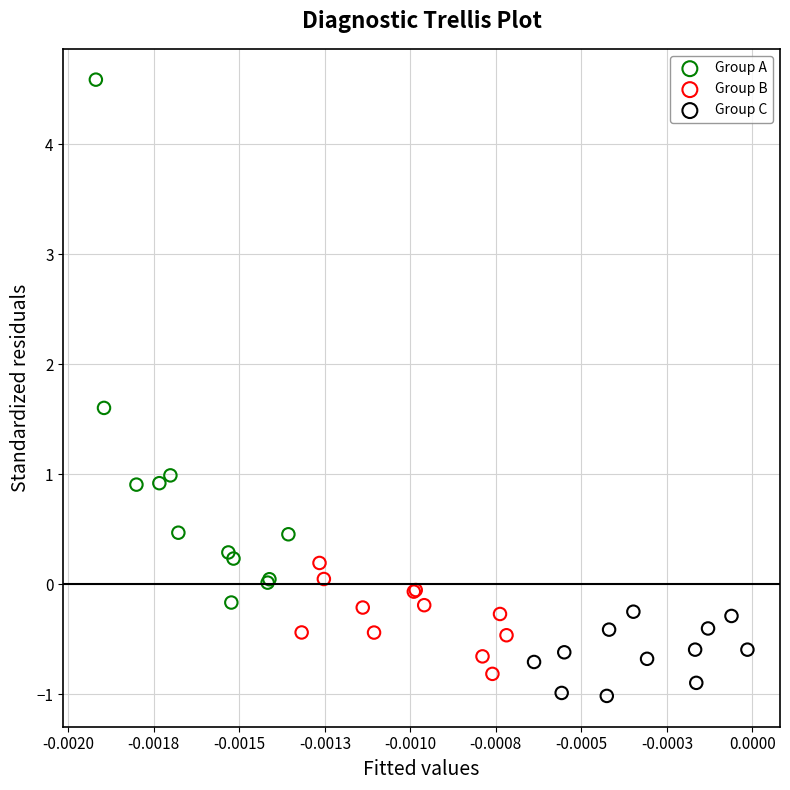

Which series contains the lowest Y value?

Group C